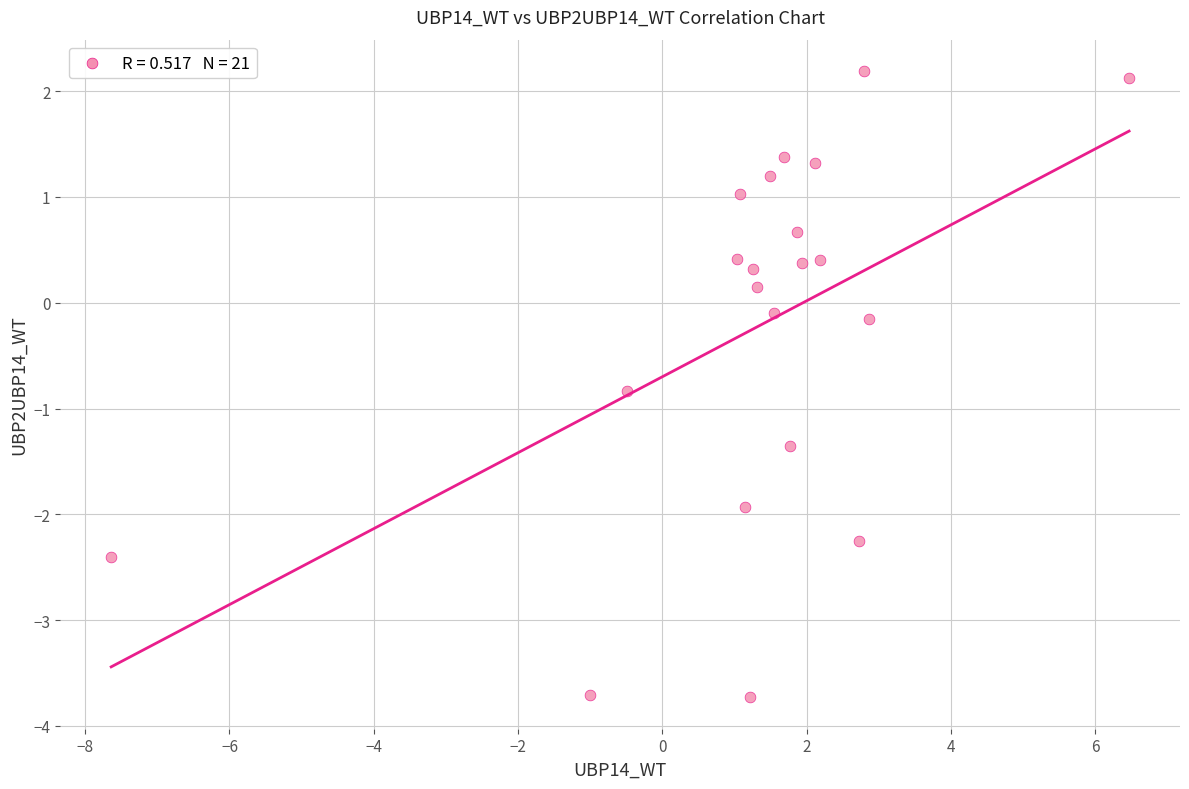

What is the range of Y values (max minus min)?

5.9